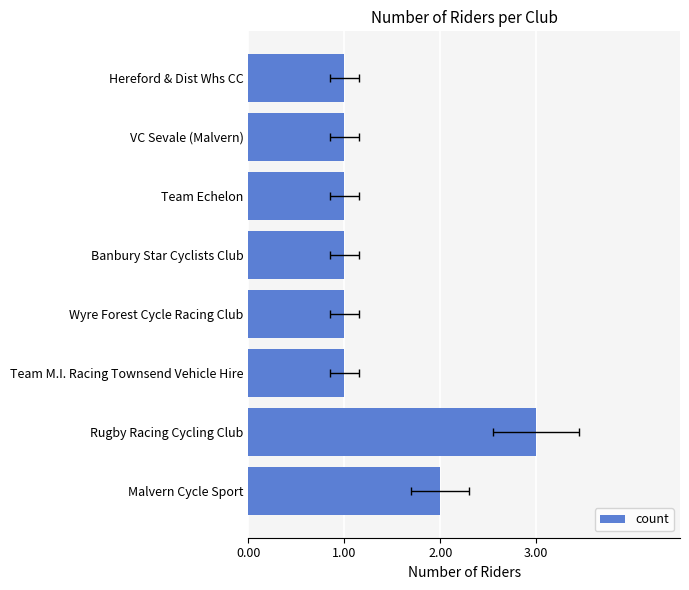

Does the chart contain stacked bars?

No